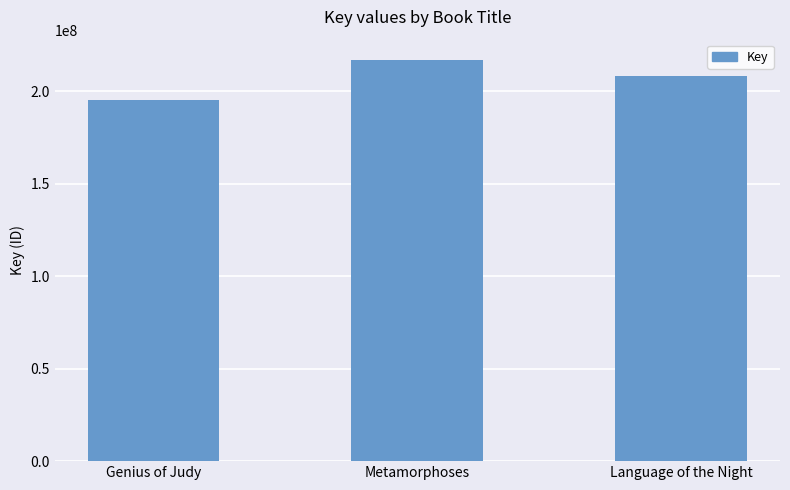

Which has a higher value, Genius of Judy or Language of the Night?

Language of the Night